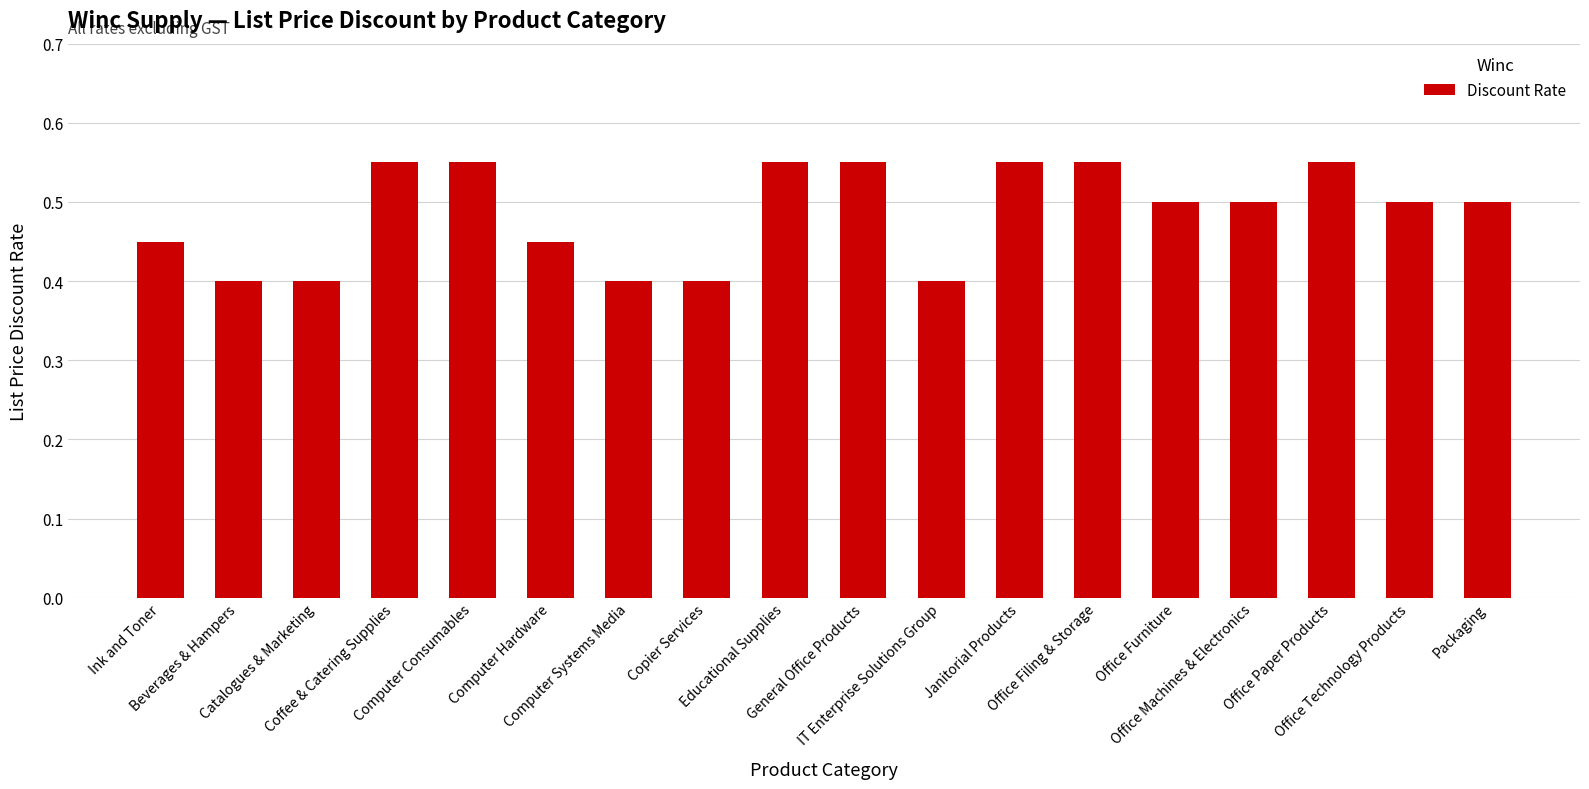

True or false: the data shows 0.5 at Ink and Toner.

True